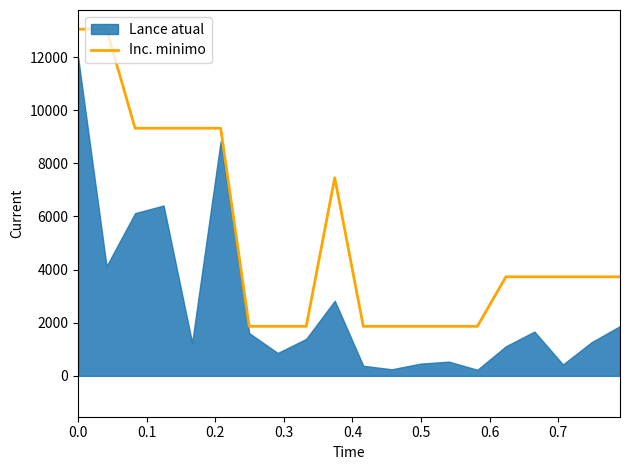

How many values are below 3728?

8